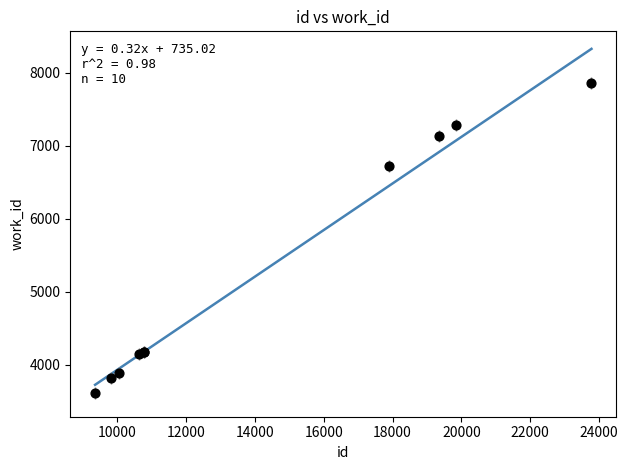

What Y value in the scatter plot is closest to 5735?

6726